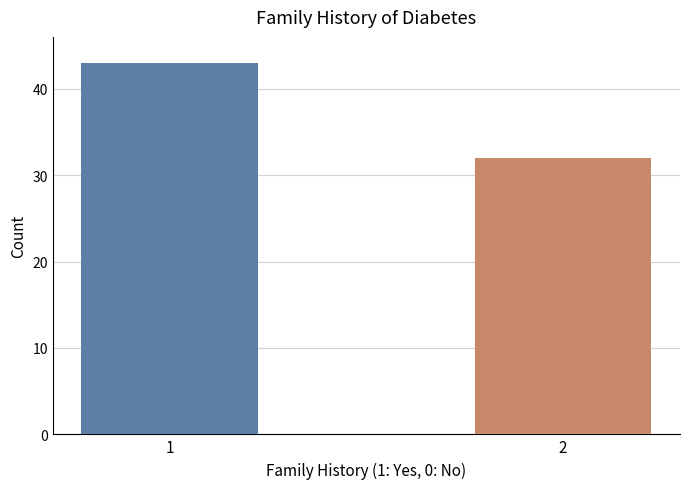

How many values are between 32 and 43?

2